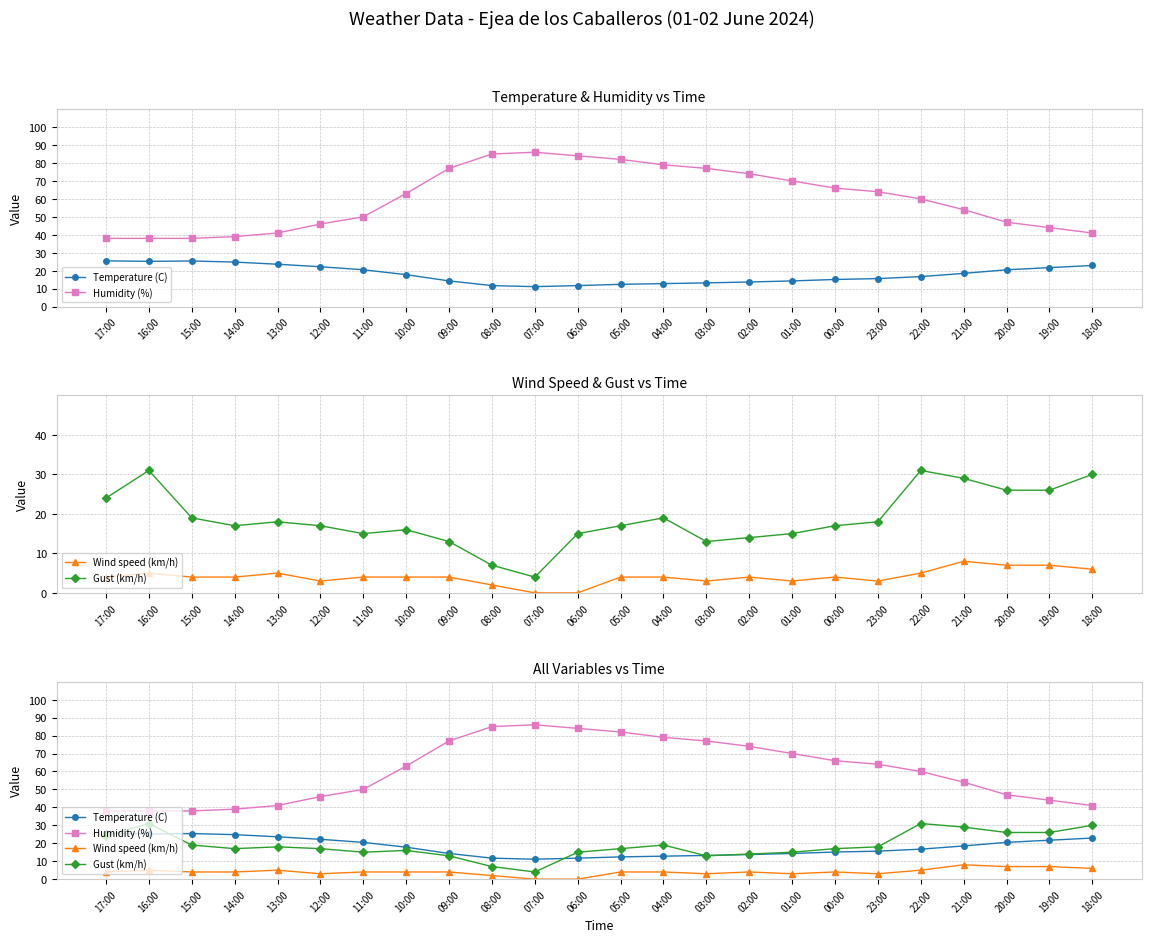

Rank the series at 10:00 from lowest to highest value.

Wind speed (km/h), Gust (km/h), Temperature (C), Humidity (%)